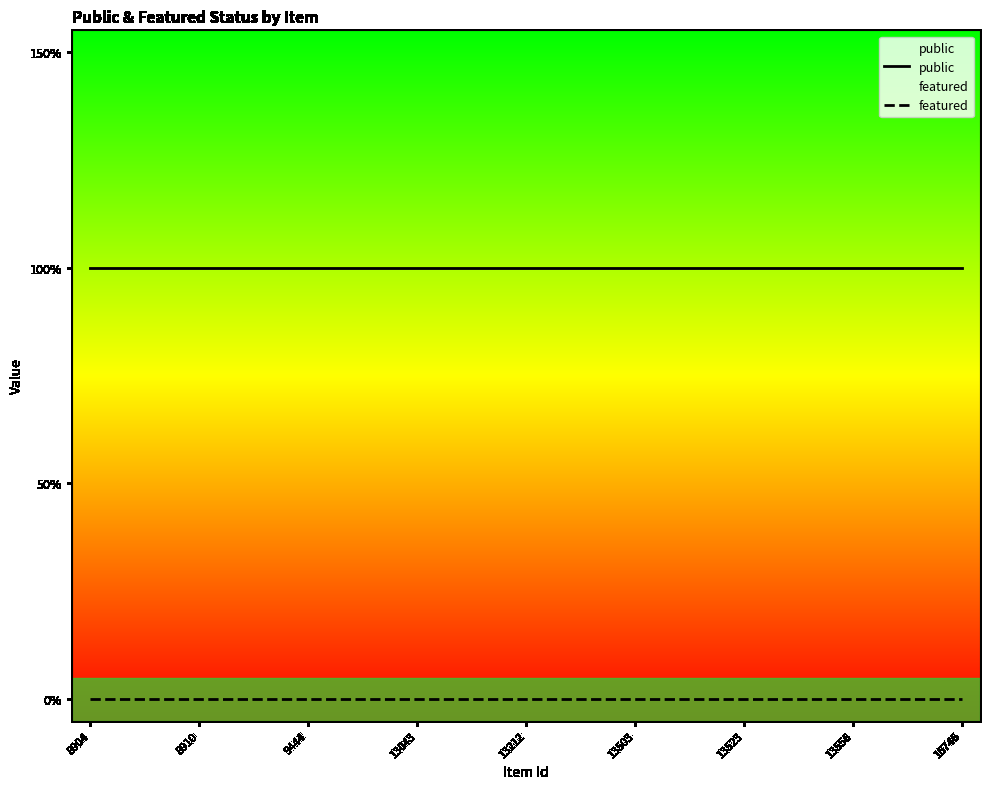

True or false: featured has more than 2 interior local peaks.

False